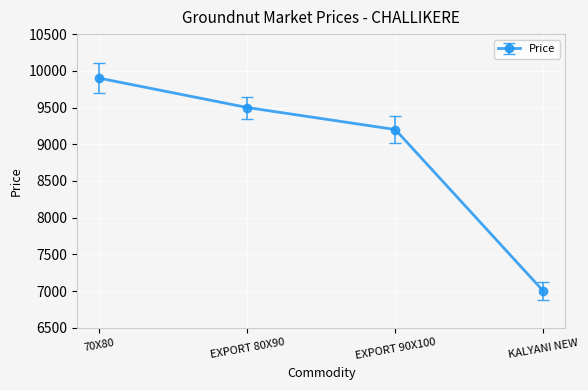

What is the change in value from 70X80 to EXPORT 90X100?

-700